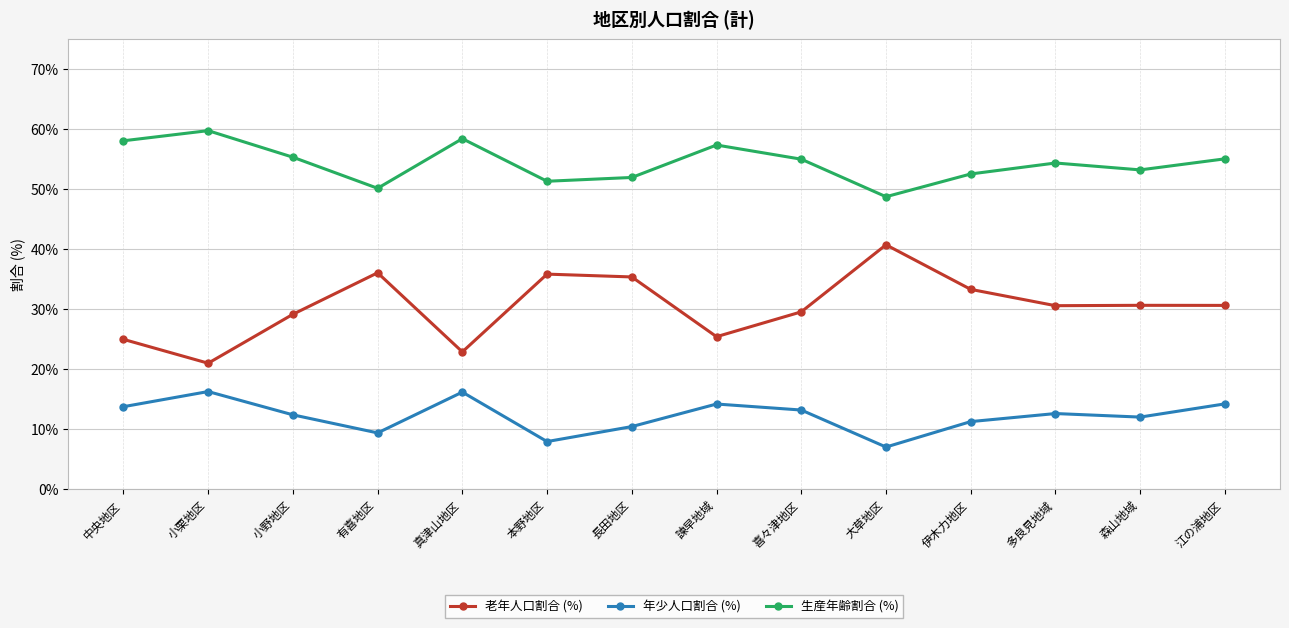

What is the sum of the 老年人口割合 (%) values at 本野地区 and 大草地区?

76.6